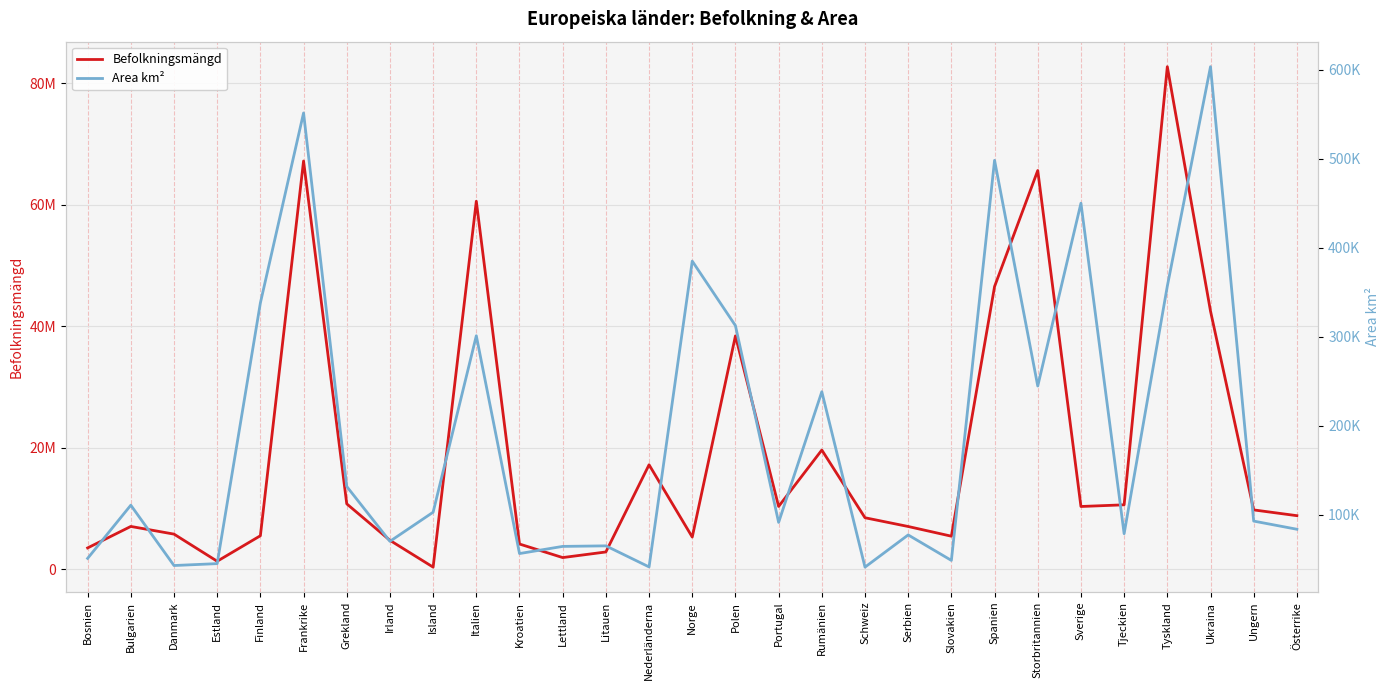

What is the average value of the Area km² series?

192419